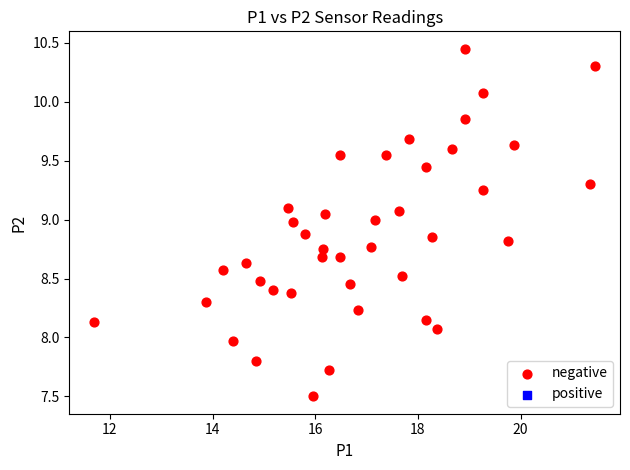

How many points are shown in the scatter plot?

40